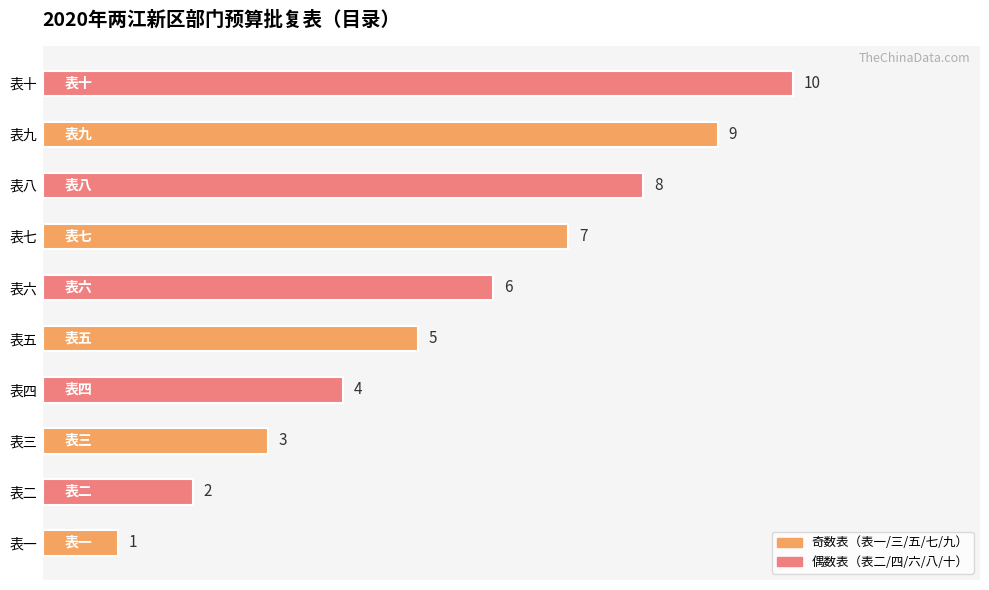

List the labels in order of value, smallest first.

表一, 表二, 表三, 表四, 表五, 表六, 表七, 表八, 表九, 表十